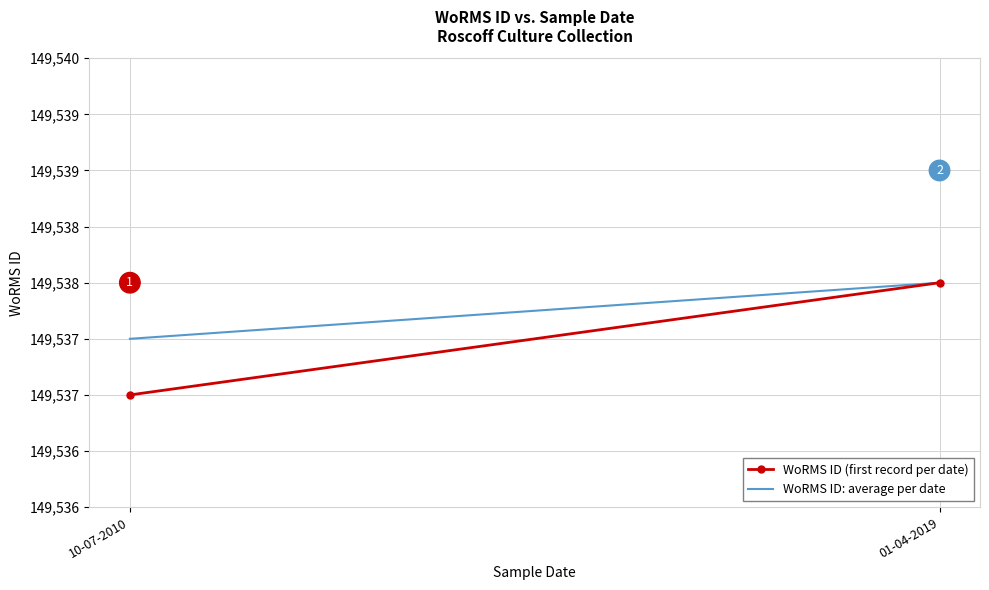

List the series in order of their overall mean, lowest first.

WoRMS ID (first record per date), WoRMS ID: average per date